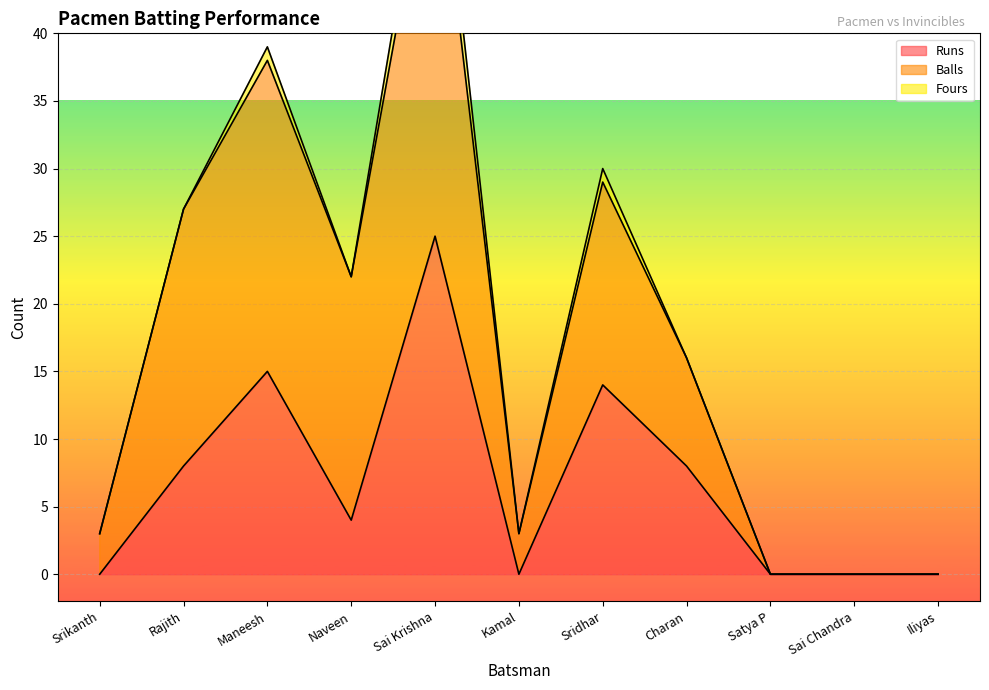

What is the value of the Runs point at the 7th from the left?

14